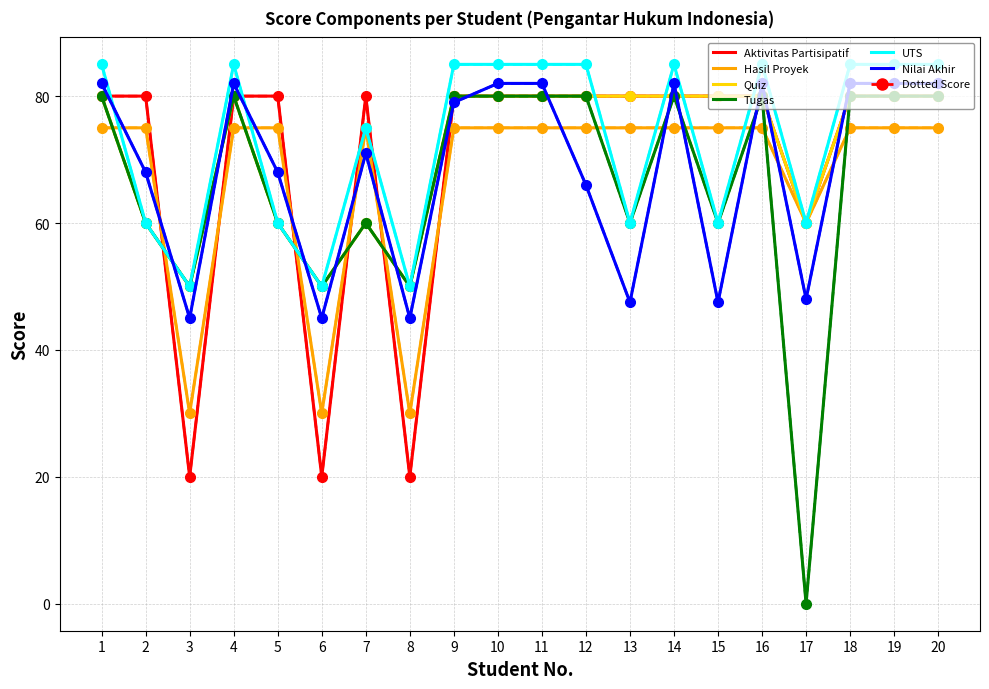

What is the difference between the highest and lowest values at 2?

20.0